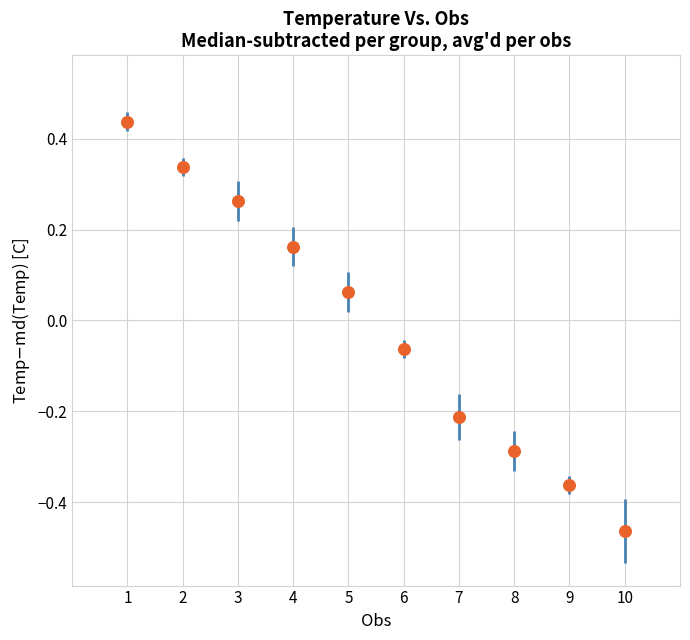

What is the range of X values (max minus min)?

9.0